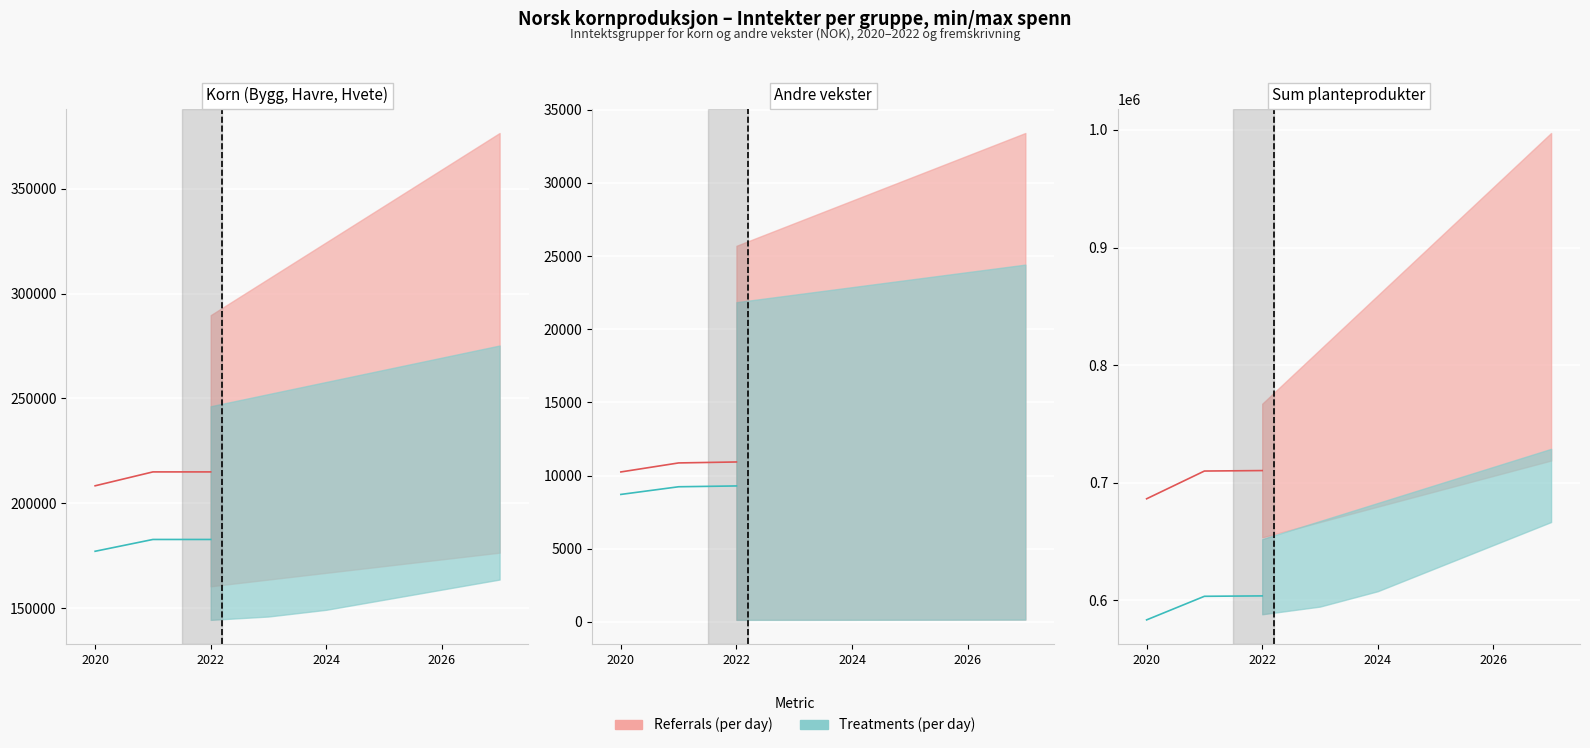

Rank the series by their average value, from highest to lowest.

Referrals (per day), Treatments (per day)